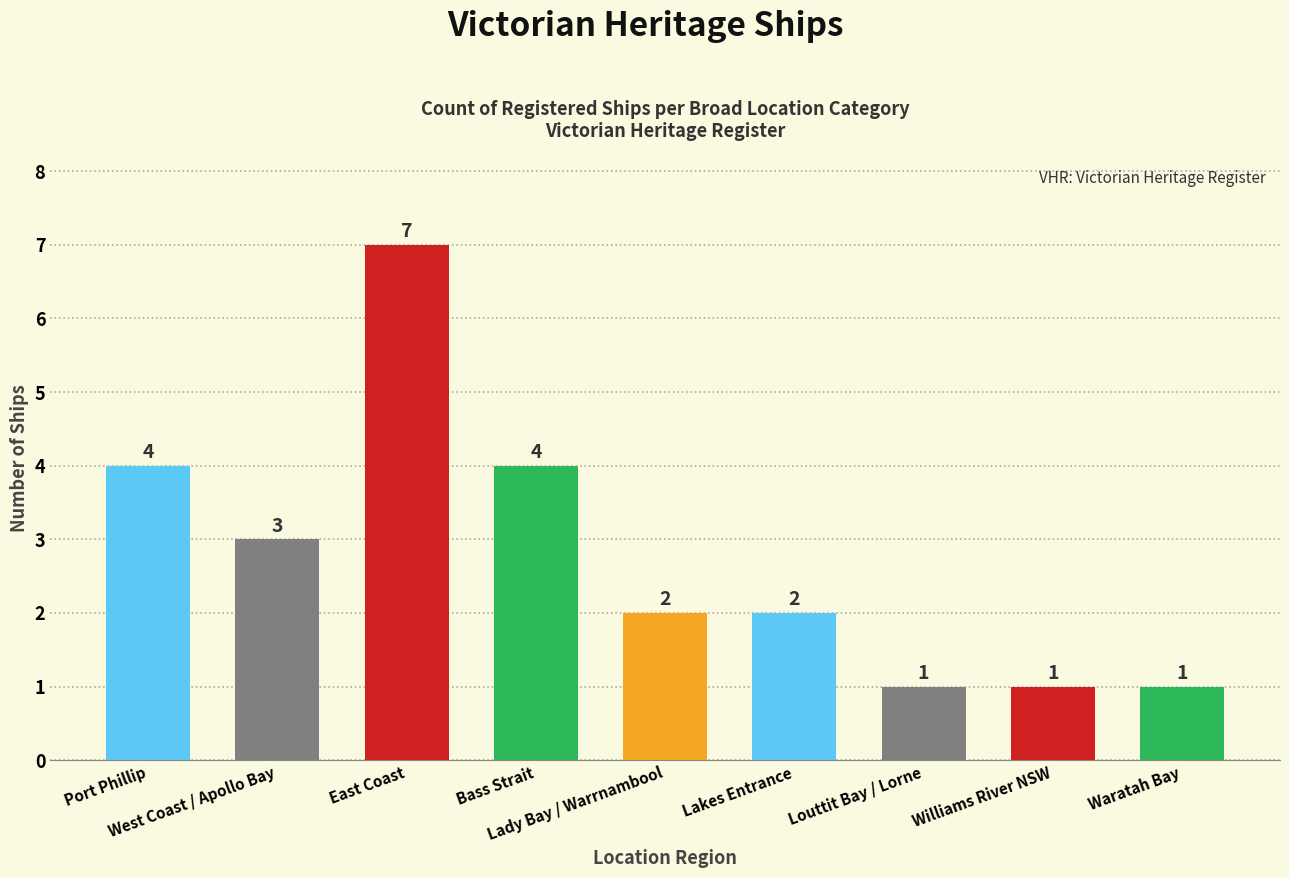

What is the difference between the maximum and minimum values?

6